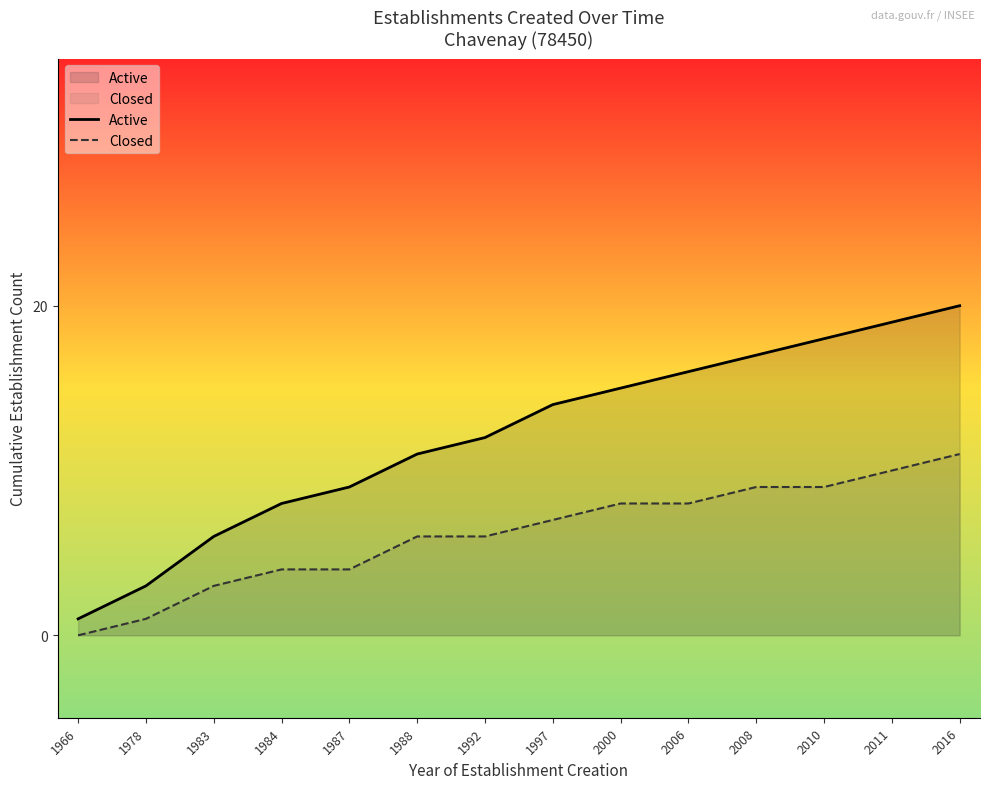

How many positive values does the Closed series have?

13